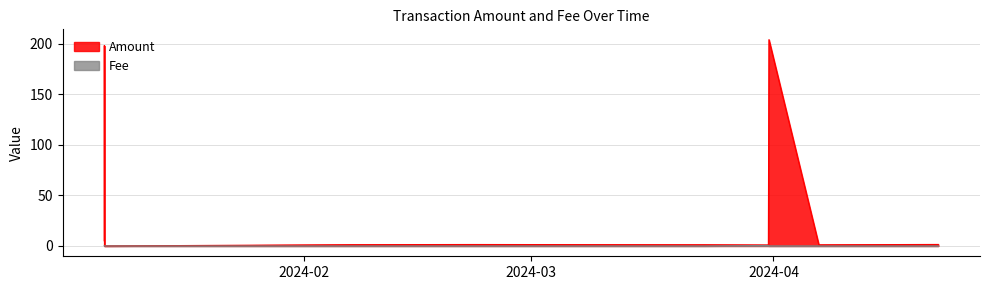

Reading right to left, what are all the values shown in this chart?

Amount: 1.5	1.2	203.9	2.0	1.0	1.2	1.3	1.4	1.3	0.0	198.1	5.1
Fee: 0.0	0.0	0.0	0.0	0.5	0.0	0.0	0.0	0.0	0.0	0.3	0.3